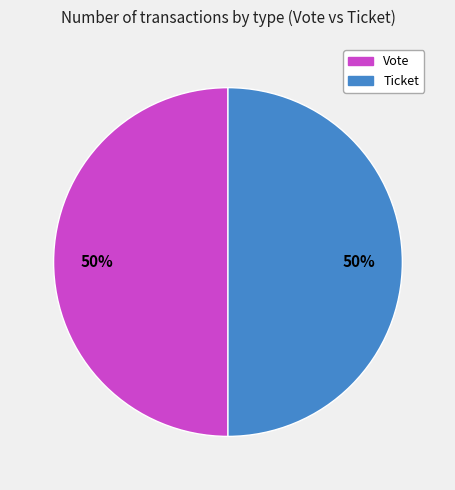

How many slices are in this pie chart?

2